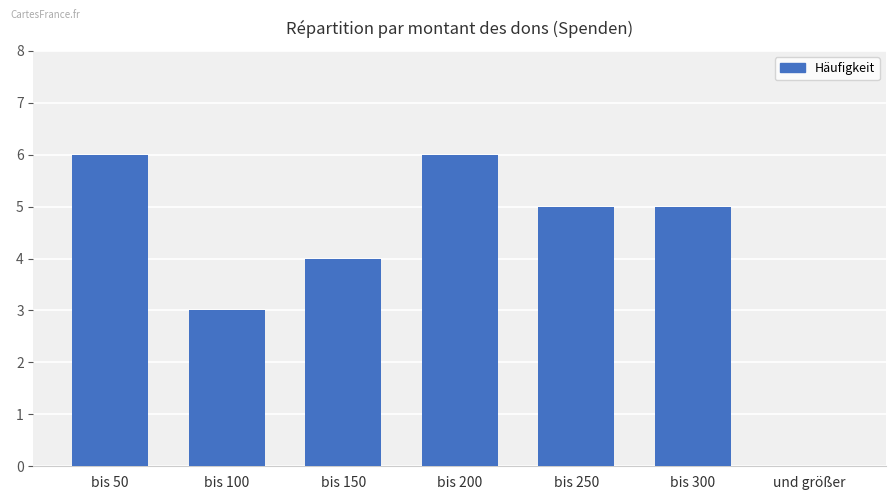

What is the greatest value displayed?

6